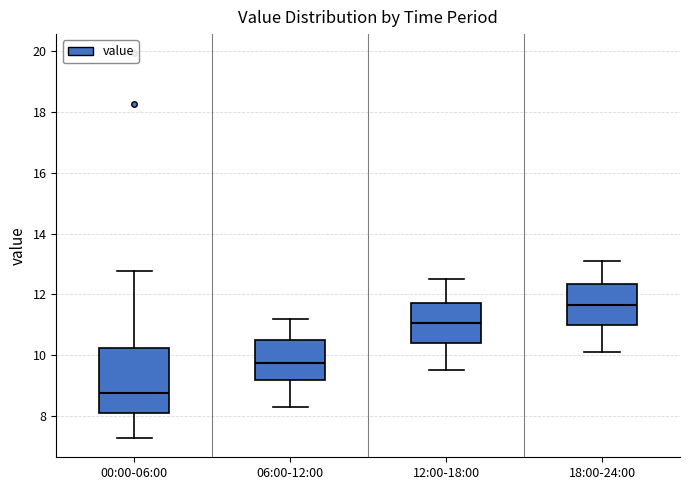

Which box's median line is the lowest?

00:00-06:00